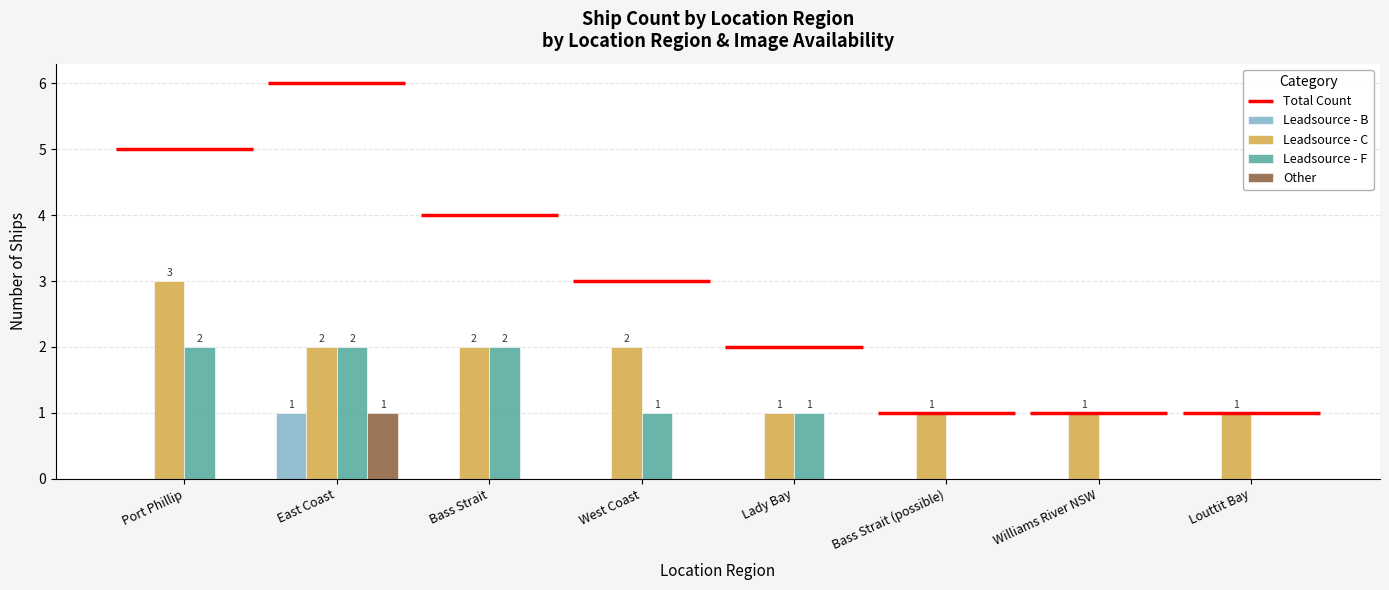

Is the value of Leadsource - F at Louttit Bay greater than the value of Other at West Coast?

No